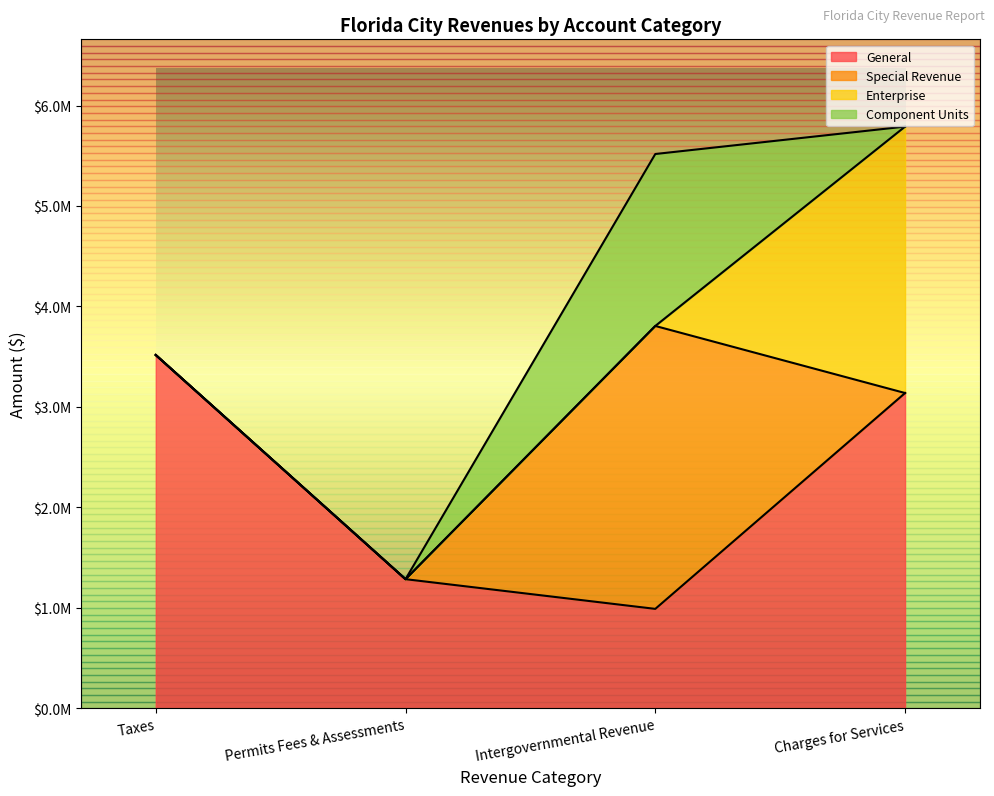

What is the difference between the maximum and minimum values in the Enterprise series?

2651684